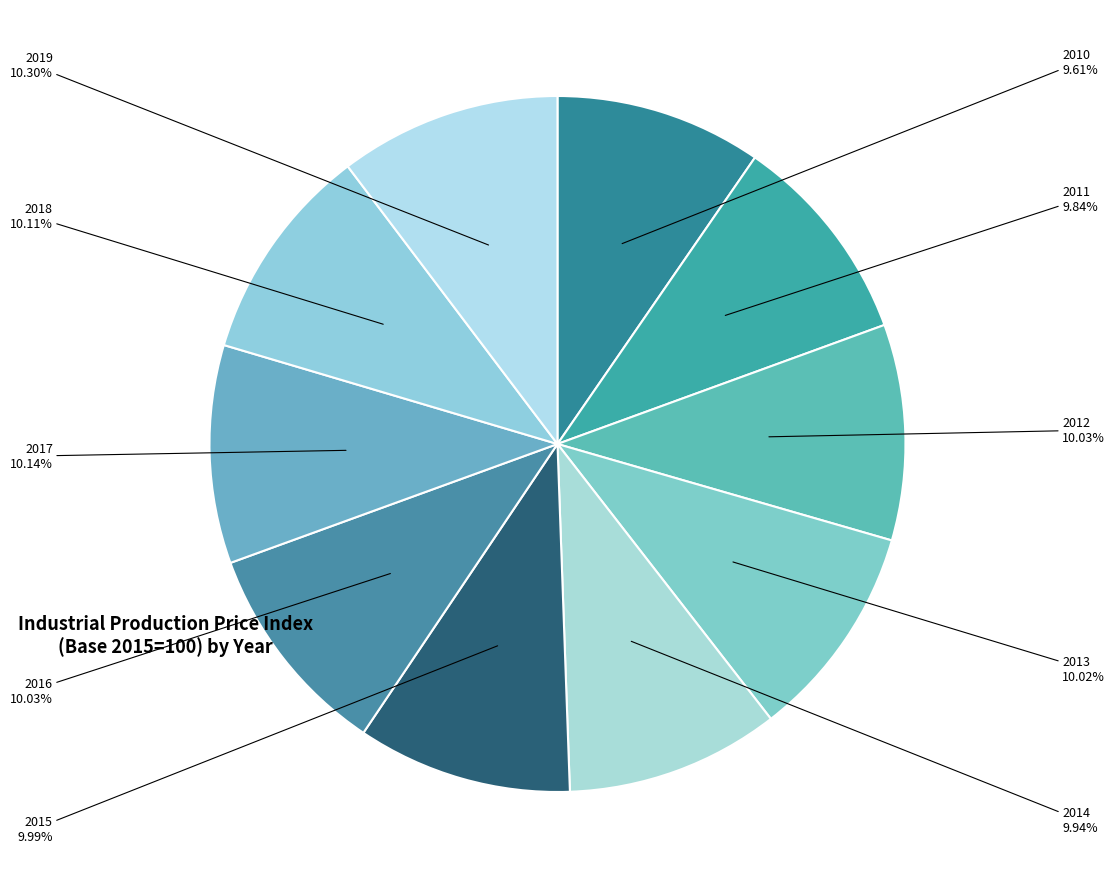

How many segments does this pie chart have?

10